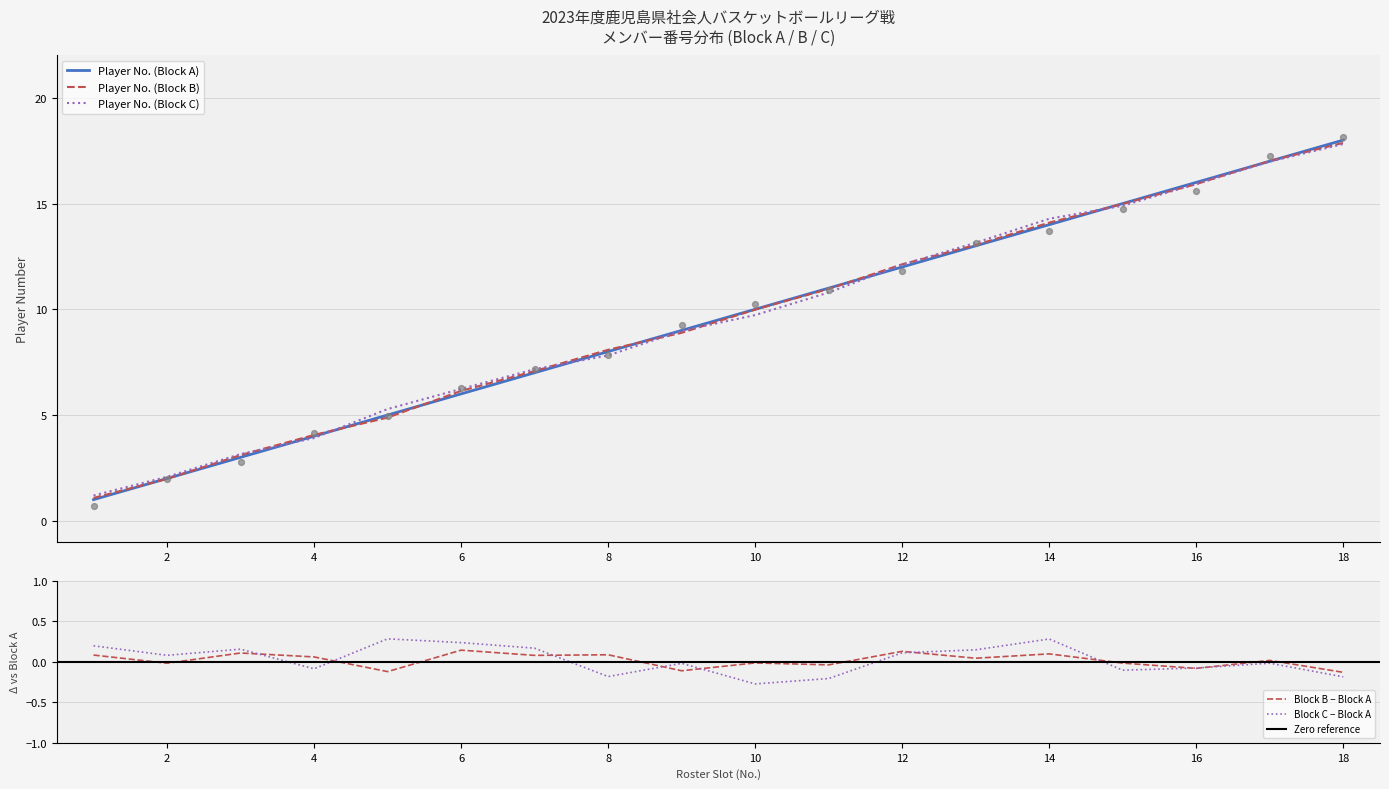

What are all the series names shown in the legend?

Player No. (Block A), Player No. (Block B), Player No. (Block C)